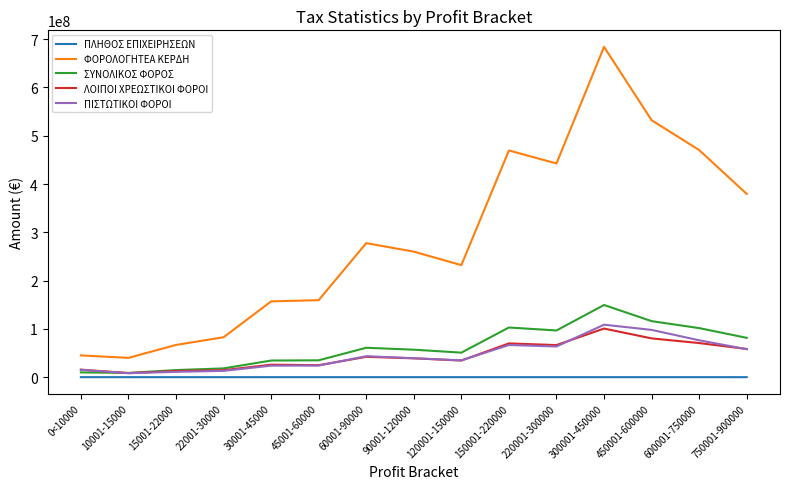

What is the maximum value for ΠΛΗΘΟΣ ΕΠΙΧΕΙΡΗΣΕΩΝ?

10928.0